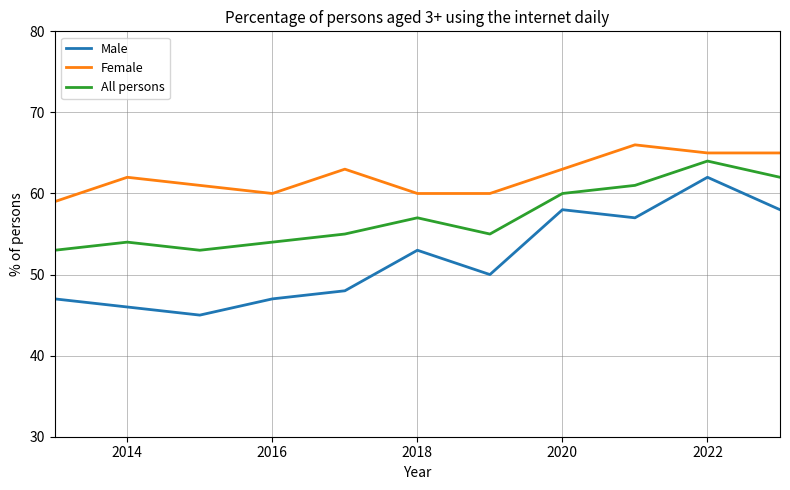

What is the average value of the Female series?

62